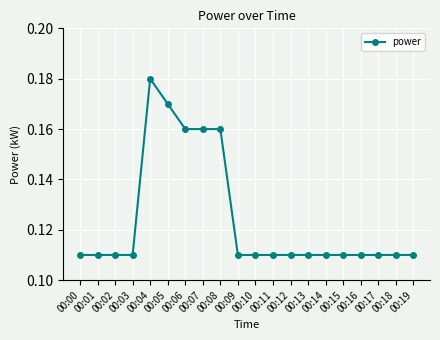

At which category does the chart reach its peak across all series?

00:04